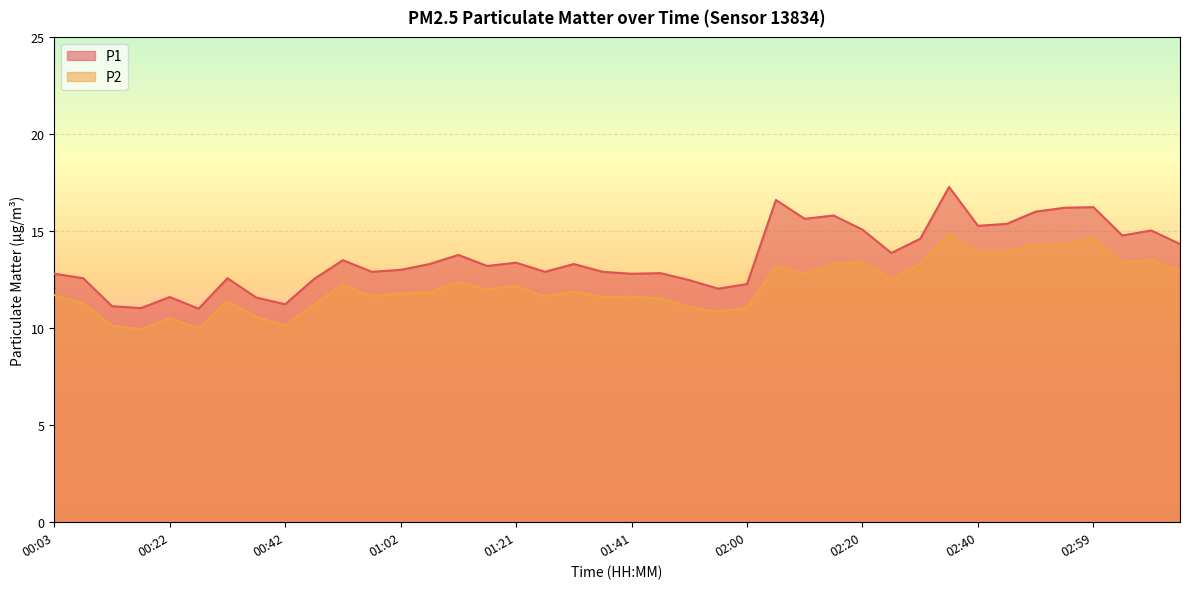

How many lines are shown in the chart?

2